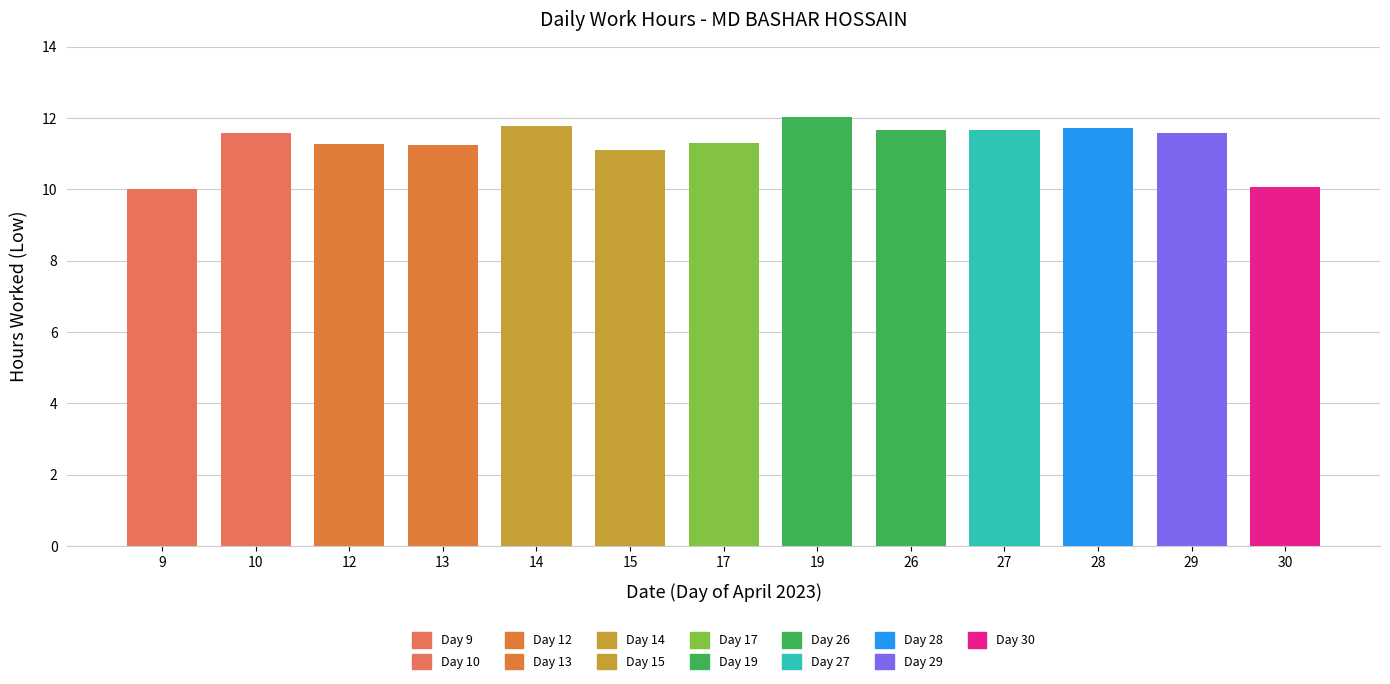

Reading left to right, what are all the values shown in this chart?

9=10.0	10=11.6	12=11.3	13=11.2	14=11.8	15=11.1	17=11.3	19=12.0	26=11.7	27=11.7	28=11.7	29=11.6	30=10.1